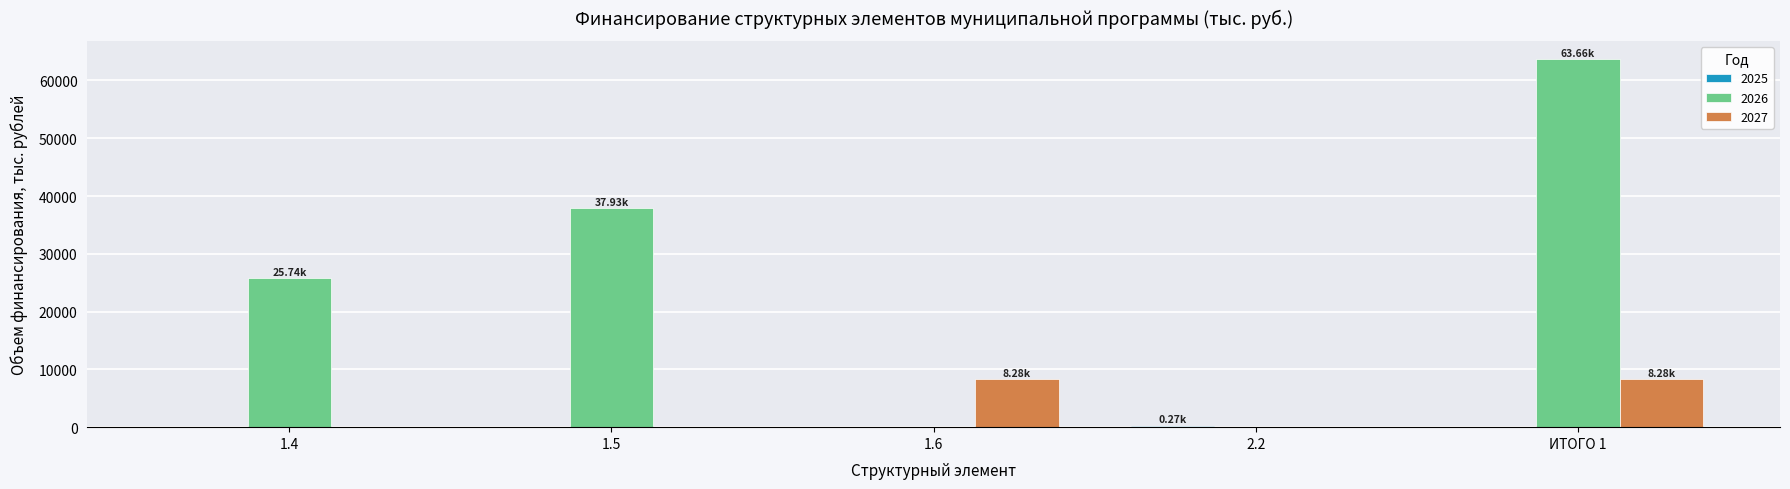

What is the sum of the 2026 values at 1.5 and 1.4?

63662.6